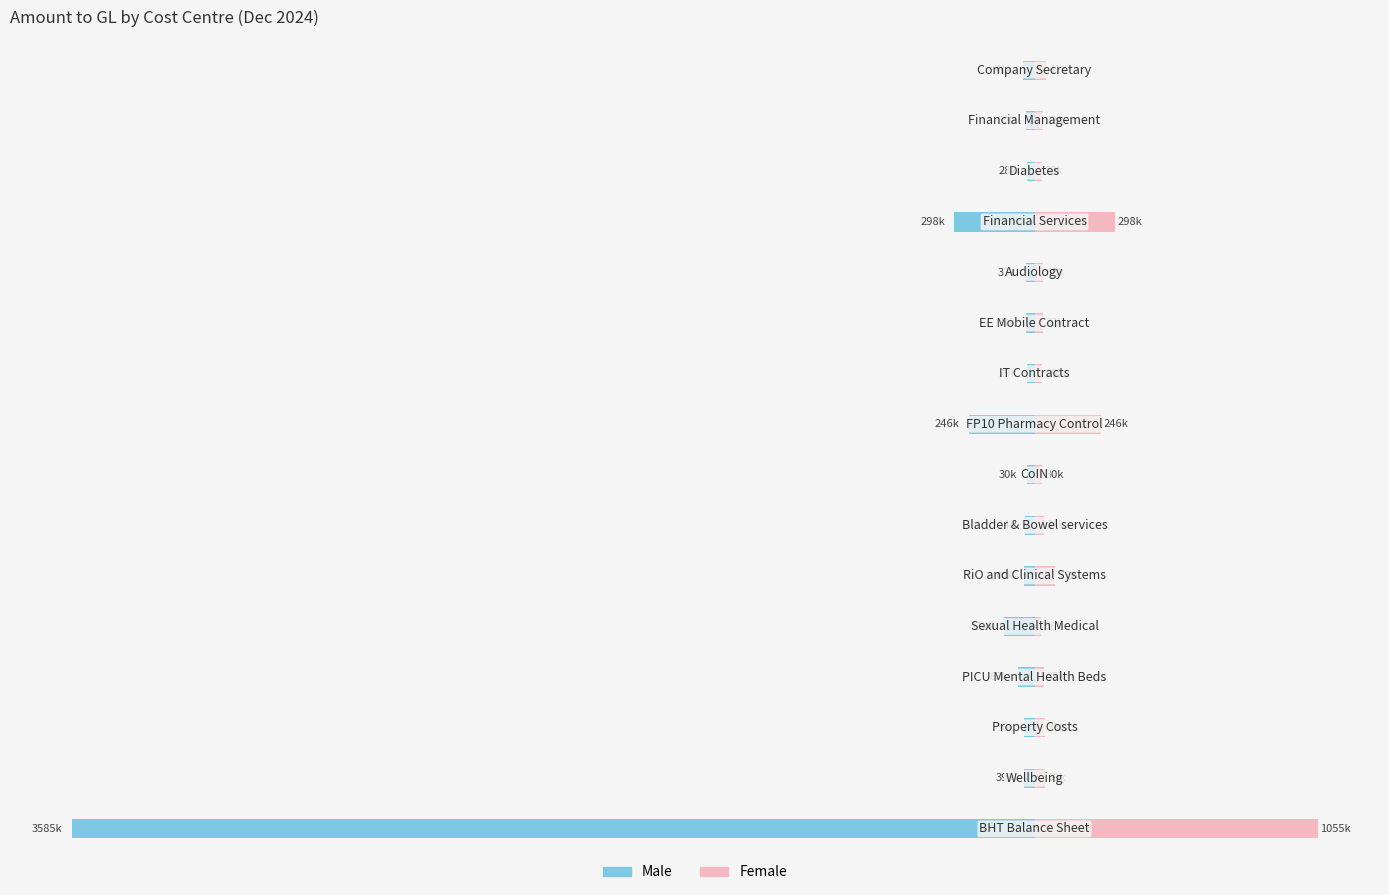

Does the chart contain any negative values?

Yes